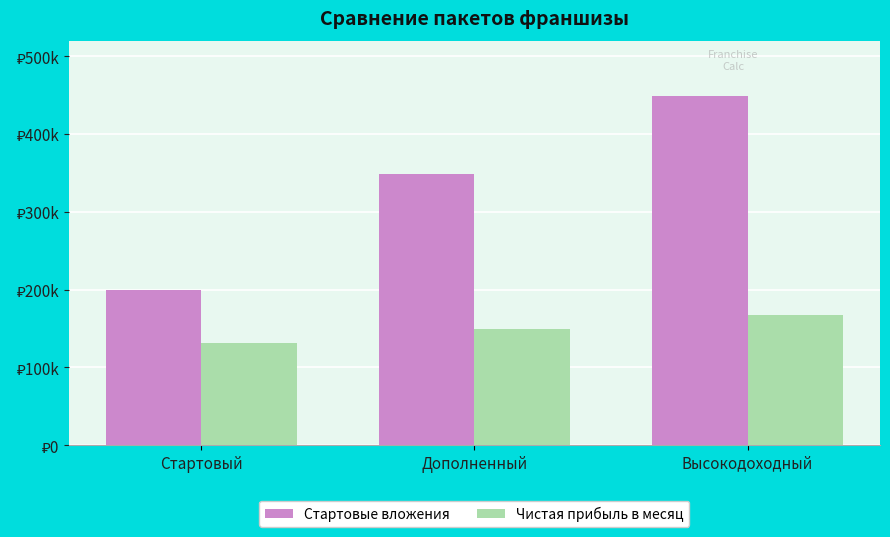

What is the label of the 2nd bar from the left?

Дополненный